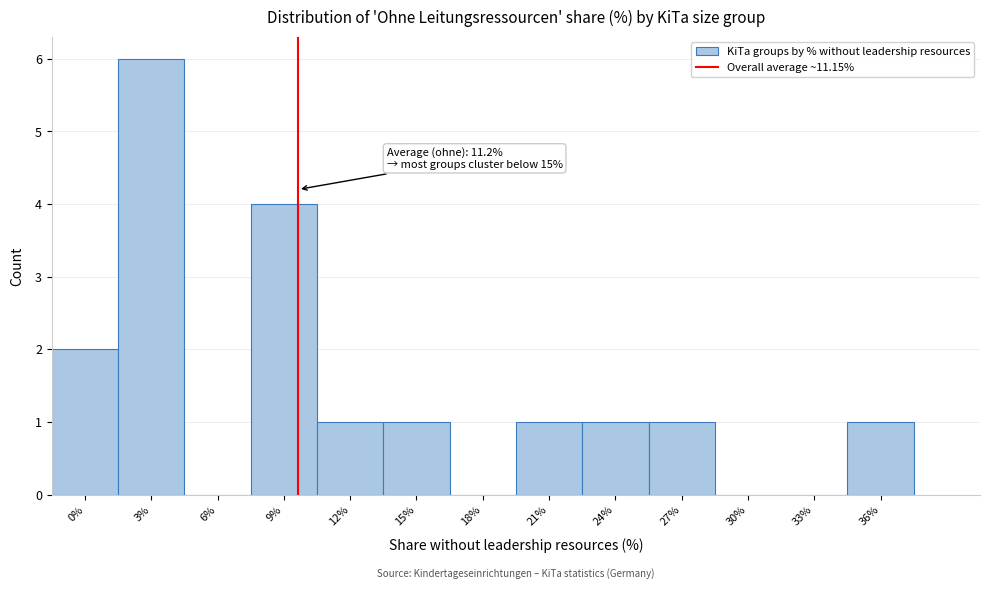

Reading right to left, extract all data points from this chart.

36%=1	33%=0	30%=0	27%=1	24%=1	21%=1	18%=0	15%=1	12%=1	9%=4	6%=0	3%=6	0%=2